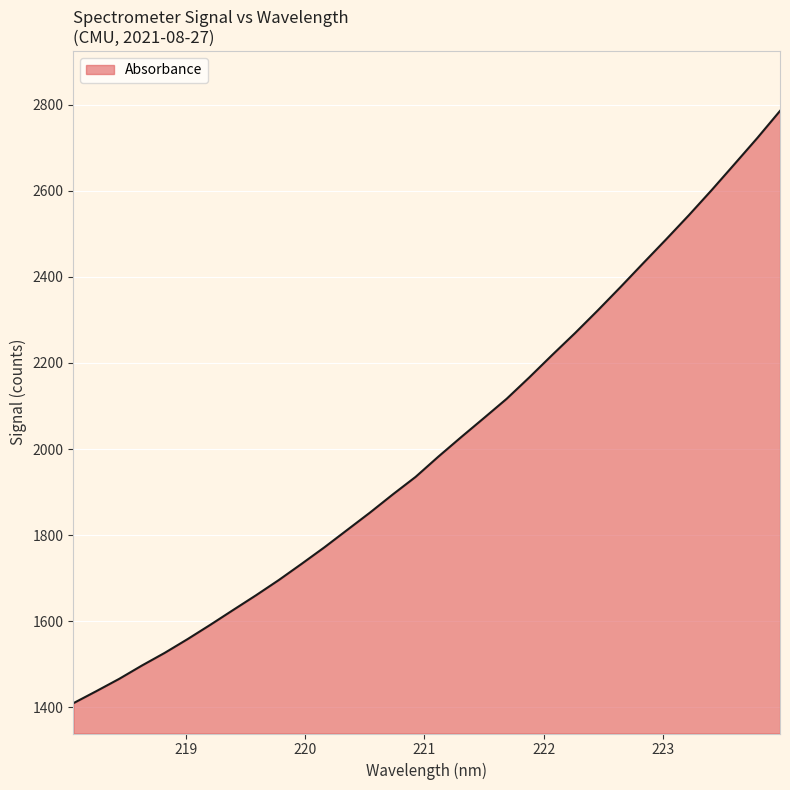

What is the difference between the second highest and second lowest values?

1284.6